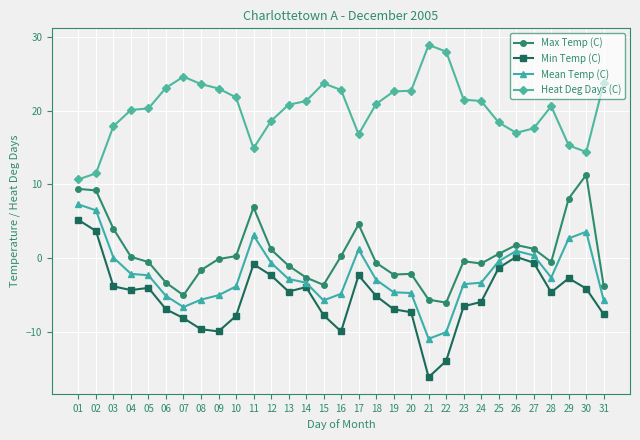

At how many categories does at least one series exceed 1?

31